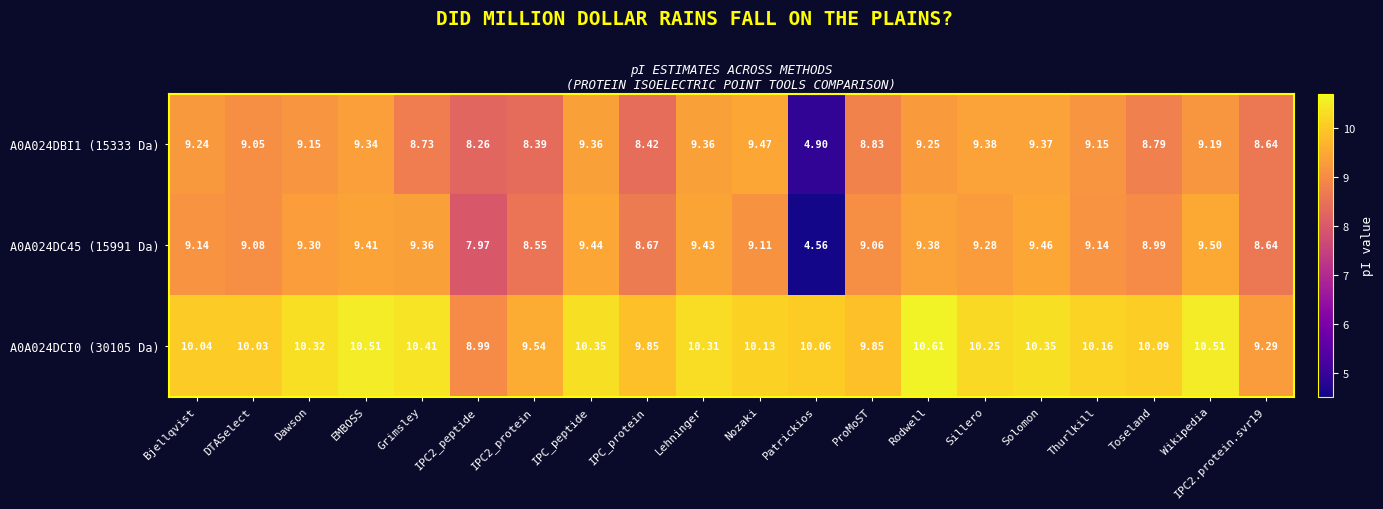

At which category is the sum across all series the highest?

EMBOSS